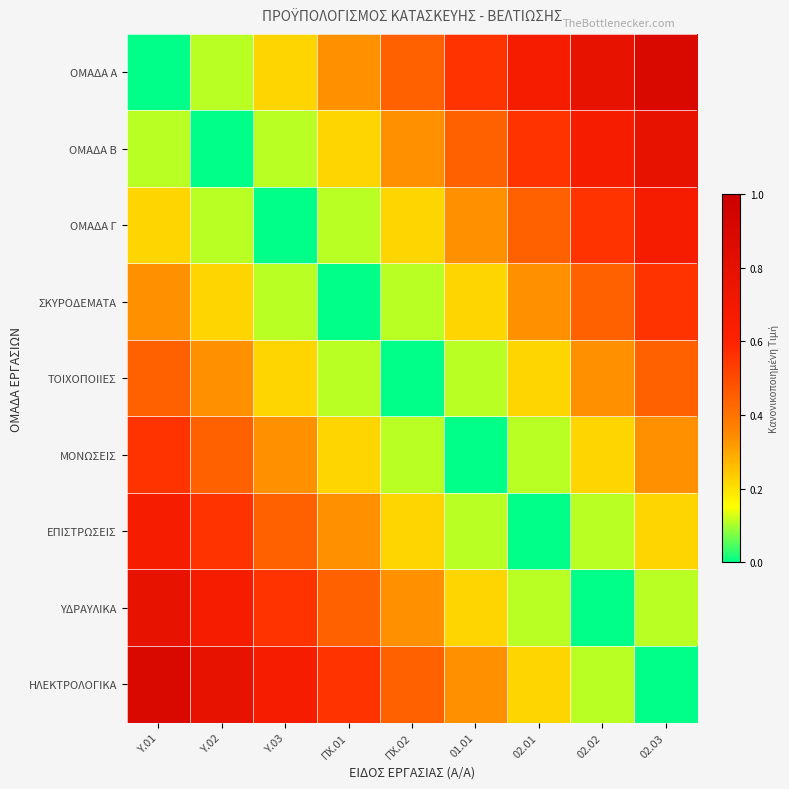

What is the spread (max minus min) of values at ΠΧ.02?

0.4